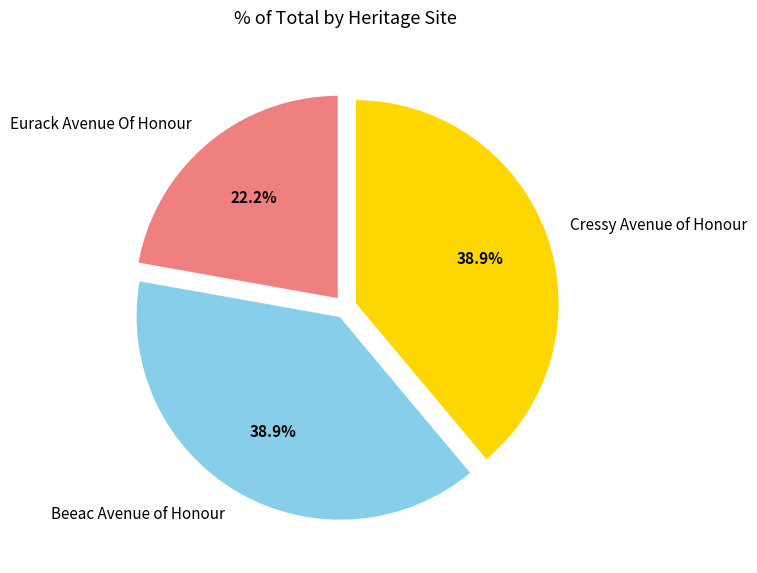

What percentage is NOT represented by Cressy Avenue of Honour?

61.1%